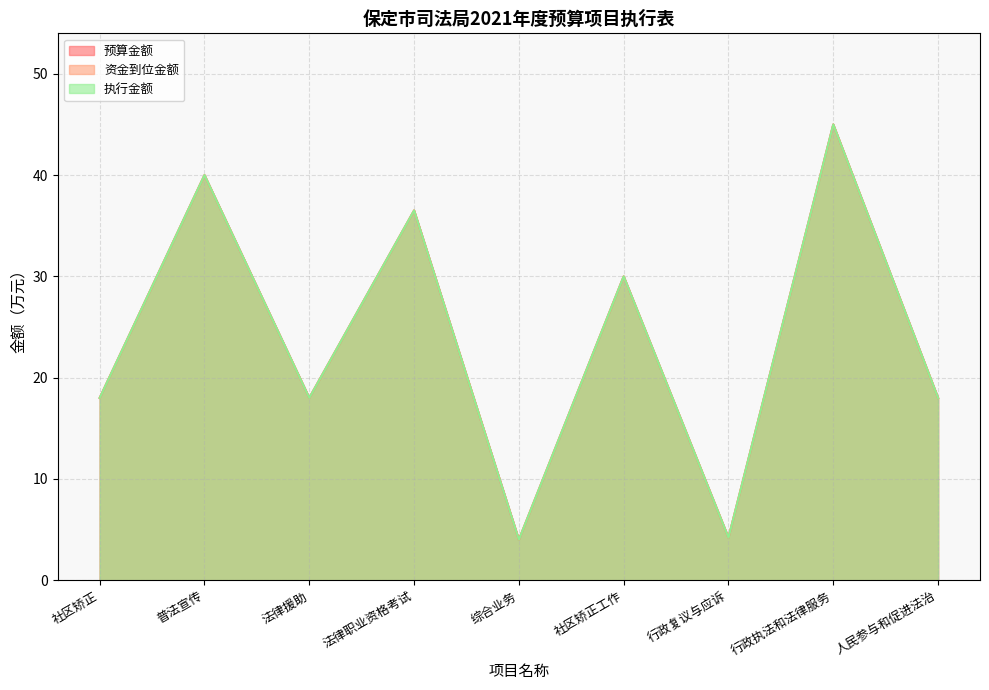

At which category does the chart reach its peak across all series?

行政执法和法律服务